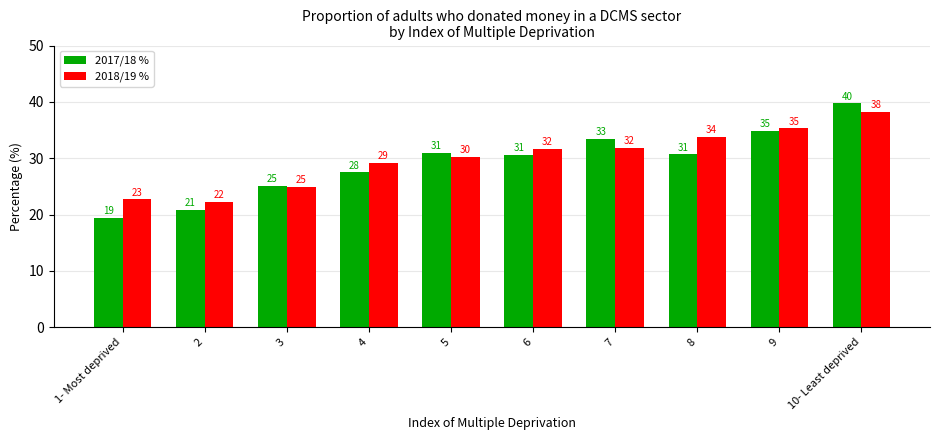

What are all the series names shown in the legend?

2017/18 %, 2018/19 %